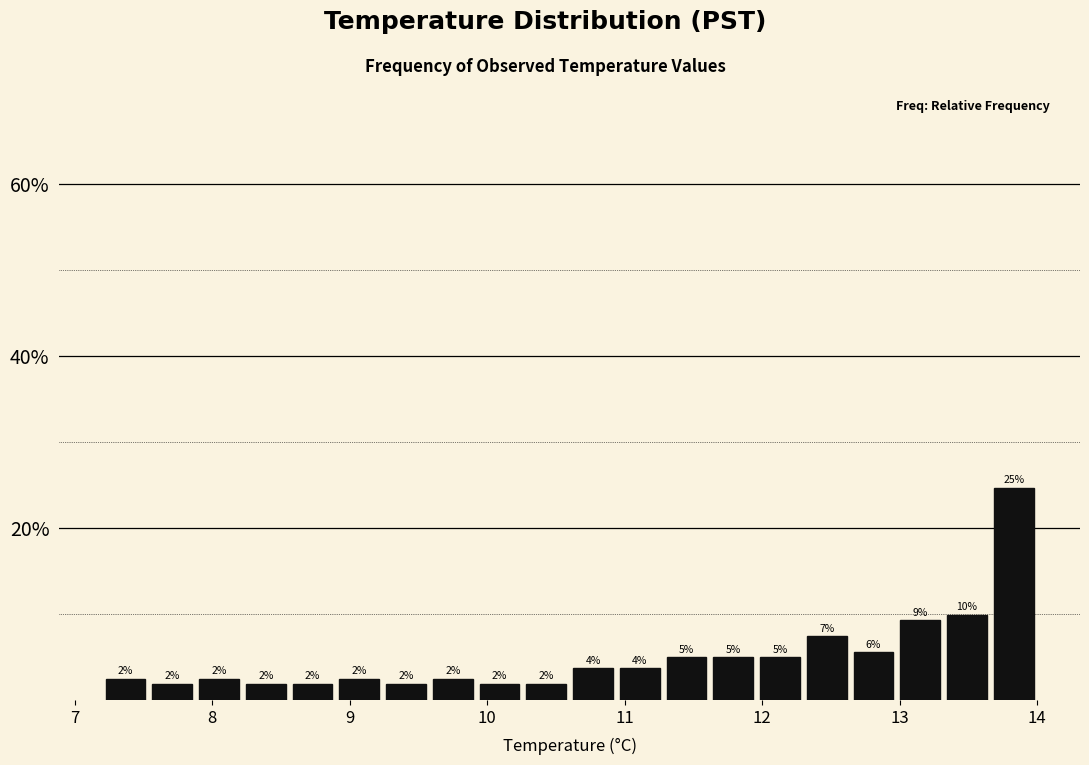

Around what value on the x-axis is the tallest bar? Give the approximate position of its centre, as read against the axis.

13.8